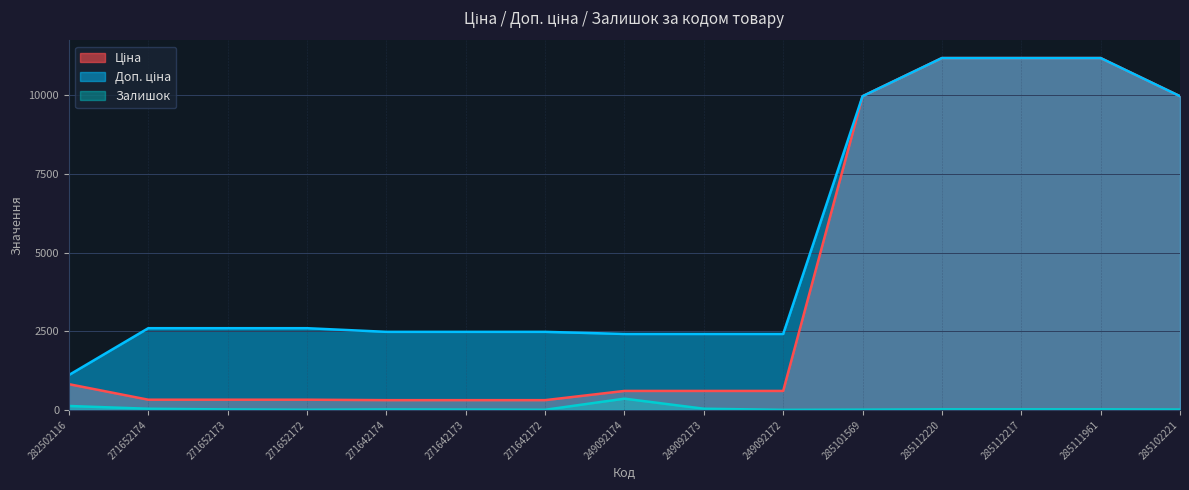

What are all the series names shown in the legend?

Ціна, Доп. ціна, Залишок